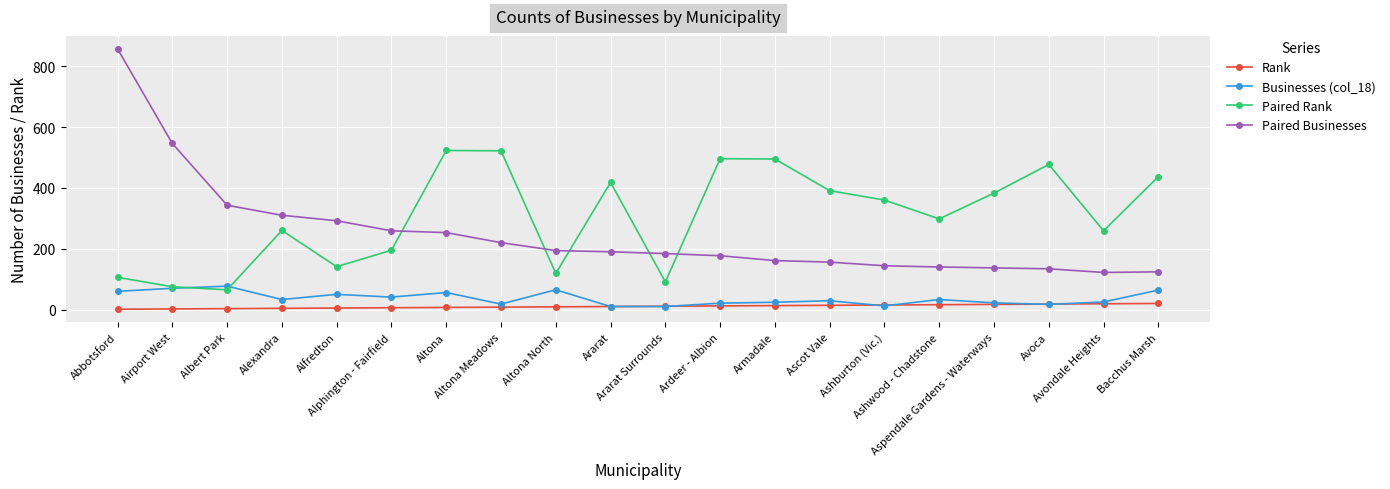

Rank the series by their maximum value, from lowest to highest.

Rank, Businesses (col_18), Paired Rank, Paired Businesses